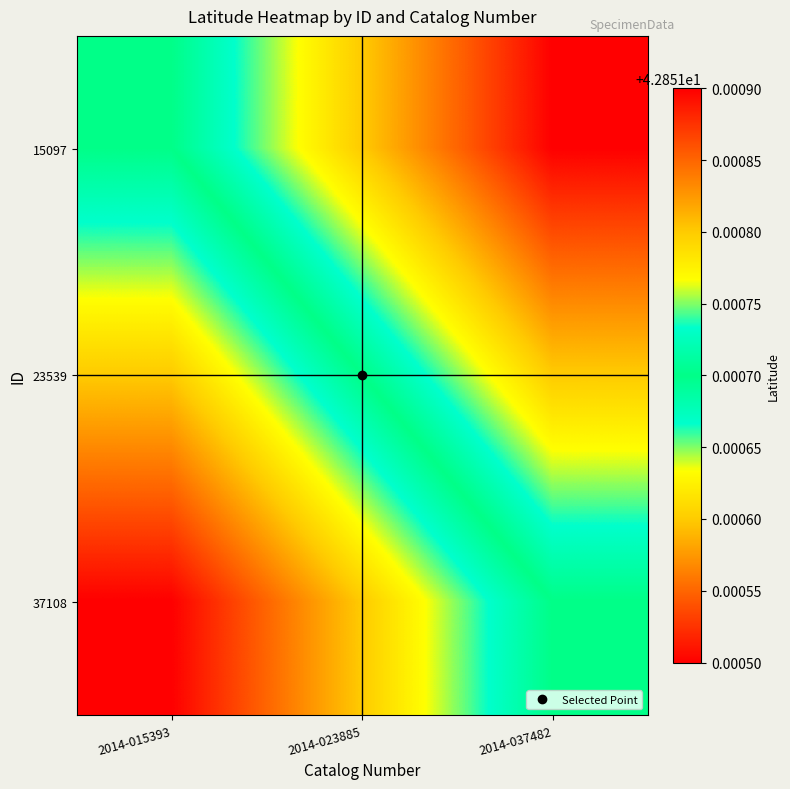

Rank the series by their average value, from lowest to highest.

15097, 23539, 37108